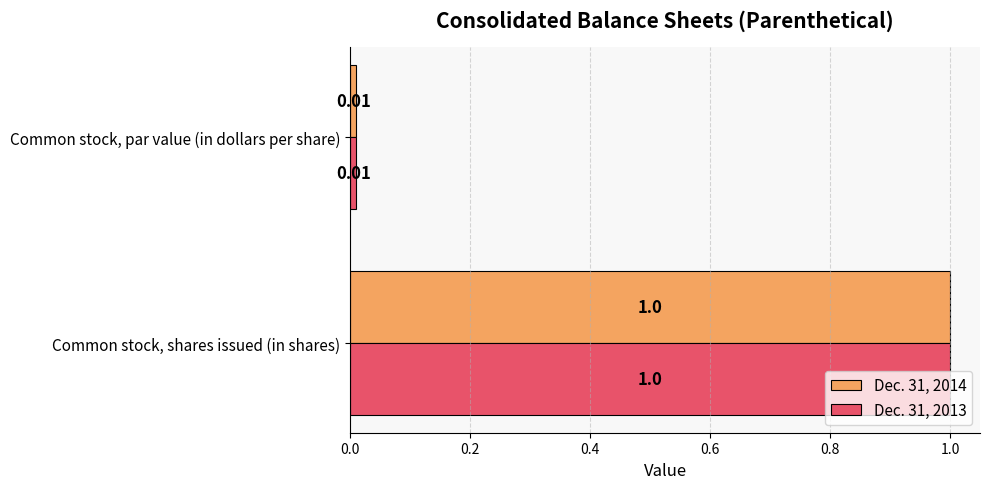

Rank the categories by Dec. 31, 2014 value from highest to lowest.

Common stock, shares issued (in shares), Common stock, par value (in dollars per share)